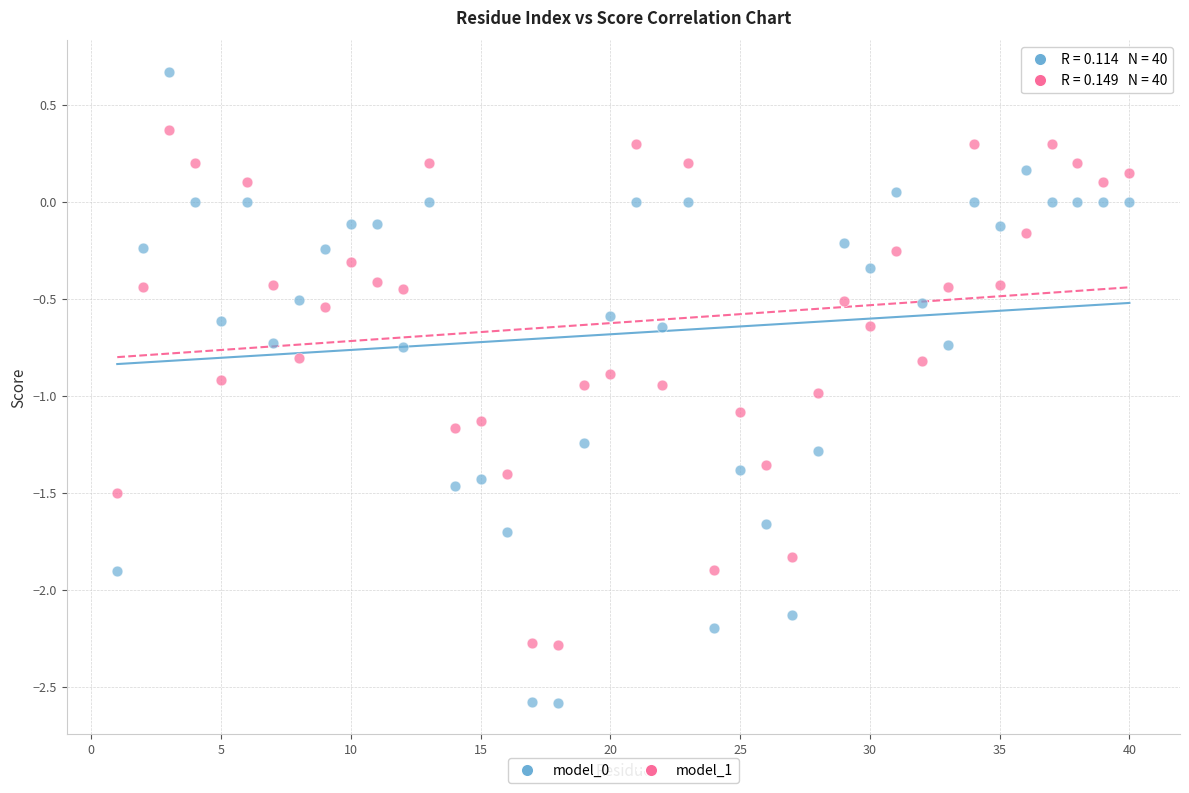

What is the X range (max minus min) for the scatter plot?

39.0